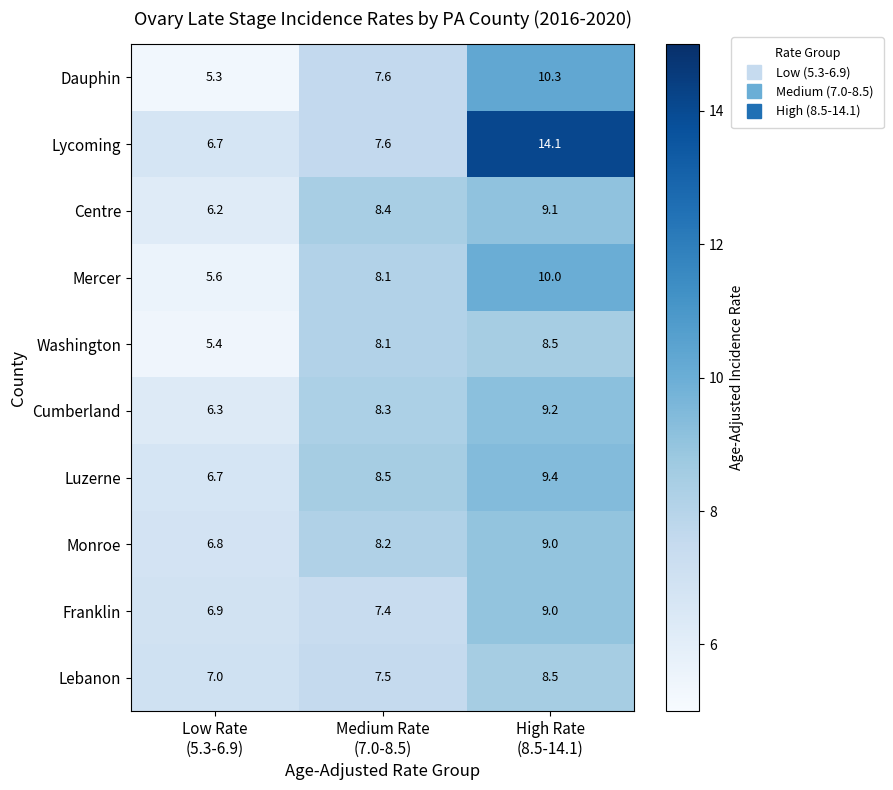

What is the average value of the Franklin series?

7.8